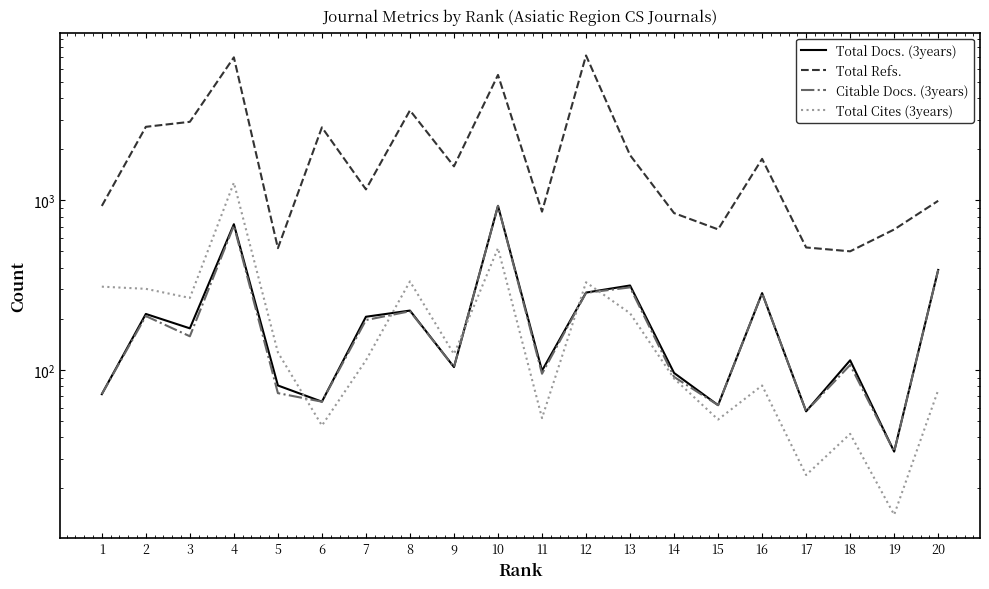

At which category does Total Refs. reach its first local valley?

5